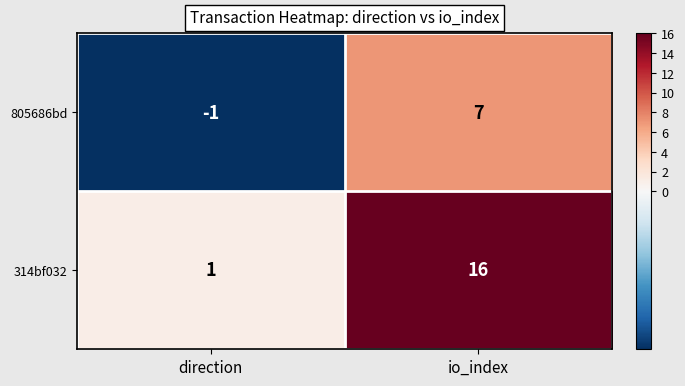

Reading left to right, extract all data points from this chart.

805686bd: direction=-1	io_index=7
314bf032: direction=1	io_index=16